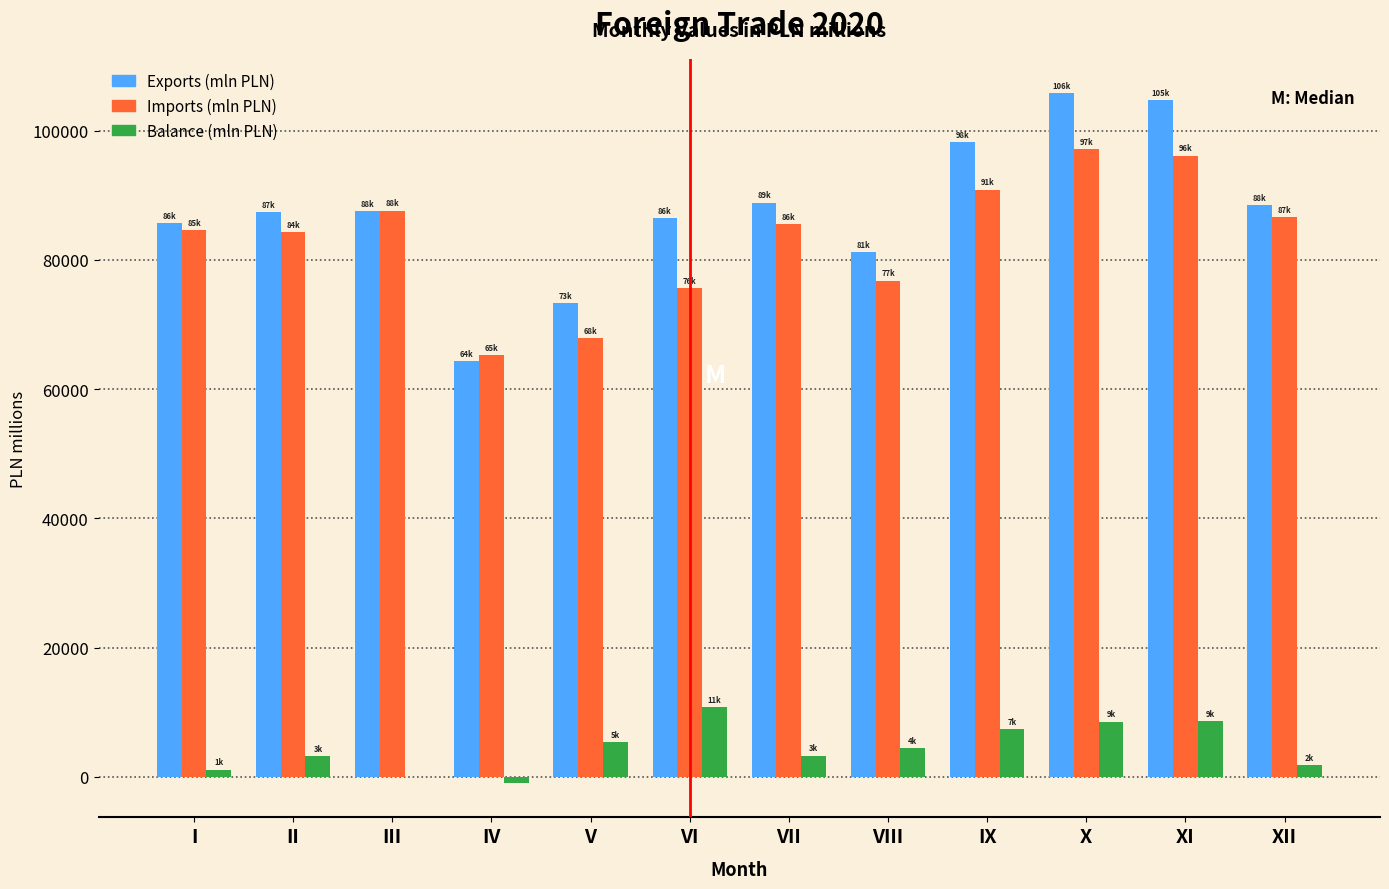

What is the sum of all Exports (mln PLN) values?

1051933.6